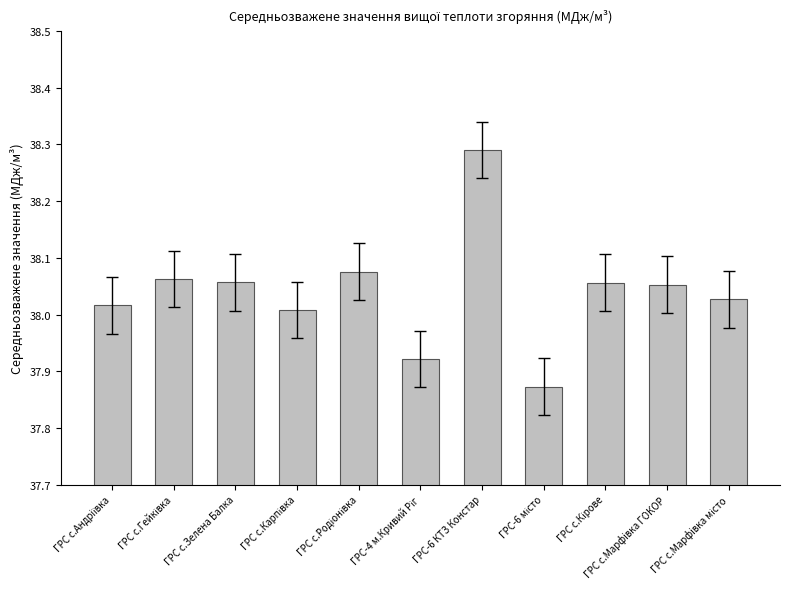

Which category has the highest value across all series?

ГРС-6 КТЗ Констар